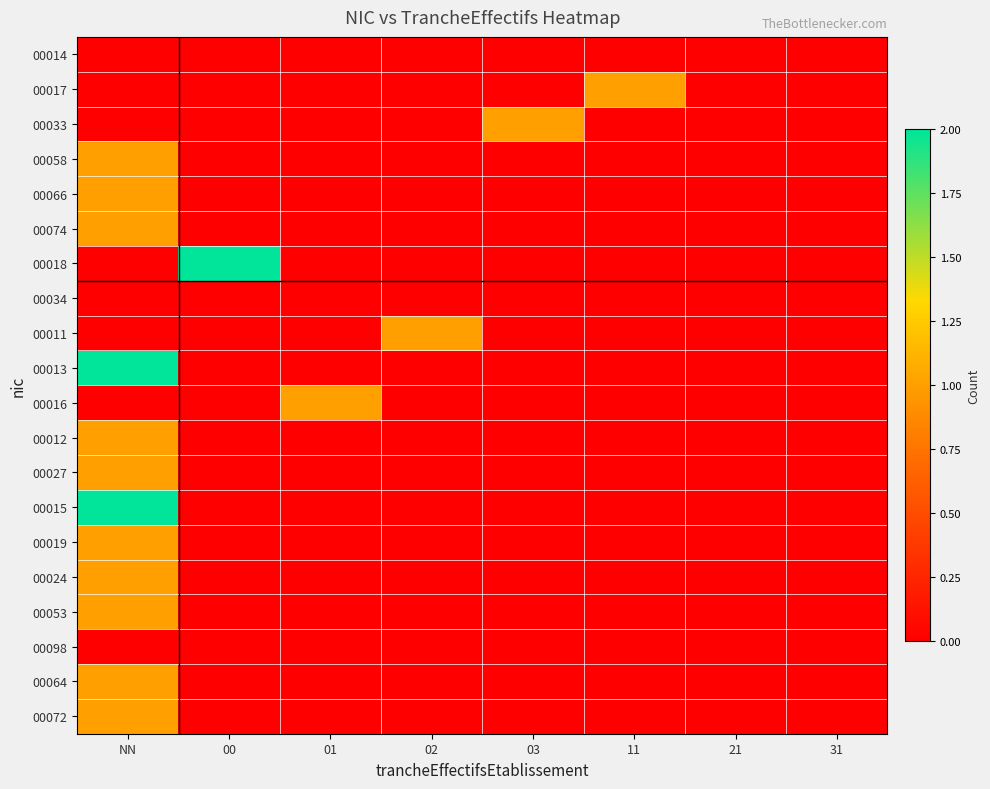

Rank the series by their maximum value, from lowest to highest.

00014, 00034, 00098, 00017, 00033, 00058, 00066, 00074, 00011, 00016, 00012, 00027, 00019, 00024, 00053, 00064, 00072, 00018, 00013, 00015